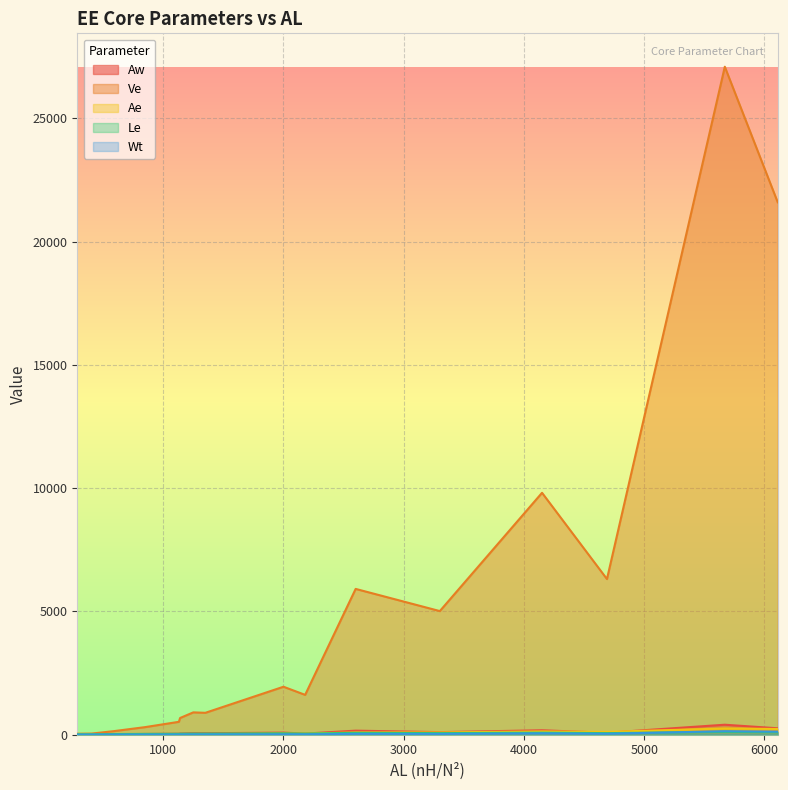

What is the smallest value displayed?

0.2